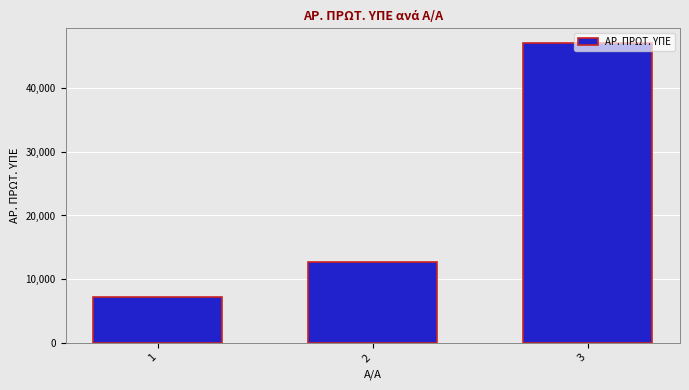

Reading left to right, what are all the values shown in this chart?

1=7233	2=12710	3=47057